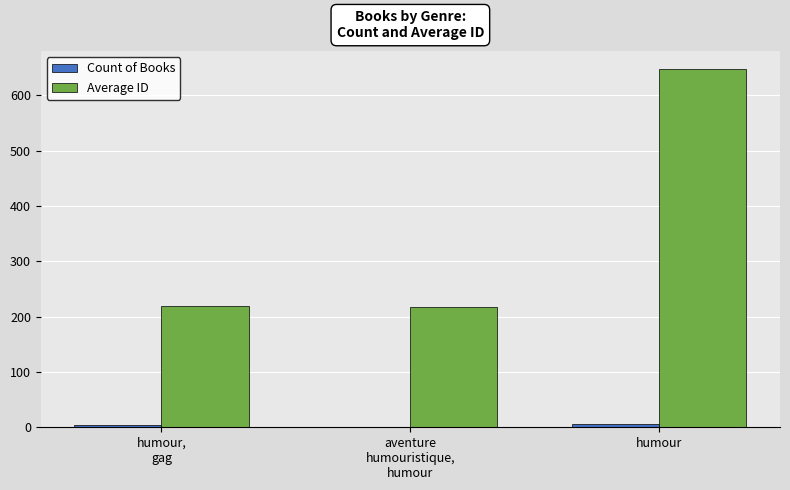

At which category is the sum across all series the highest?

humour